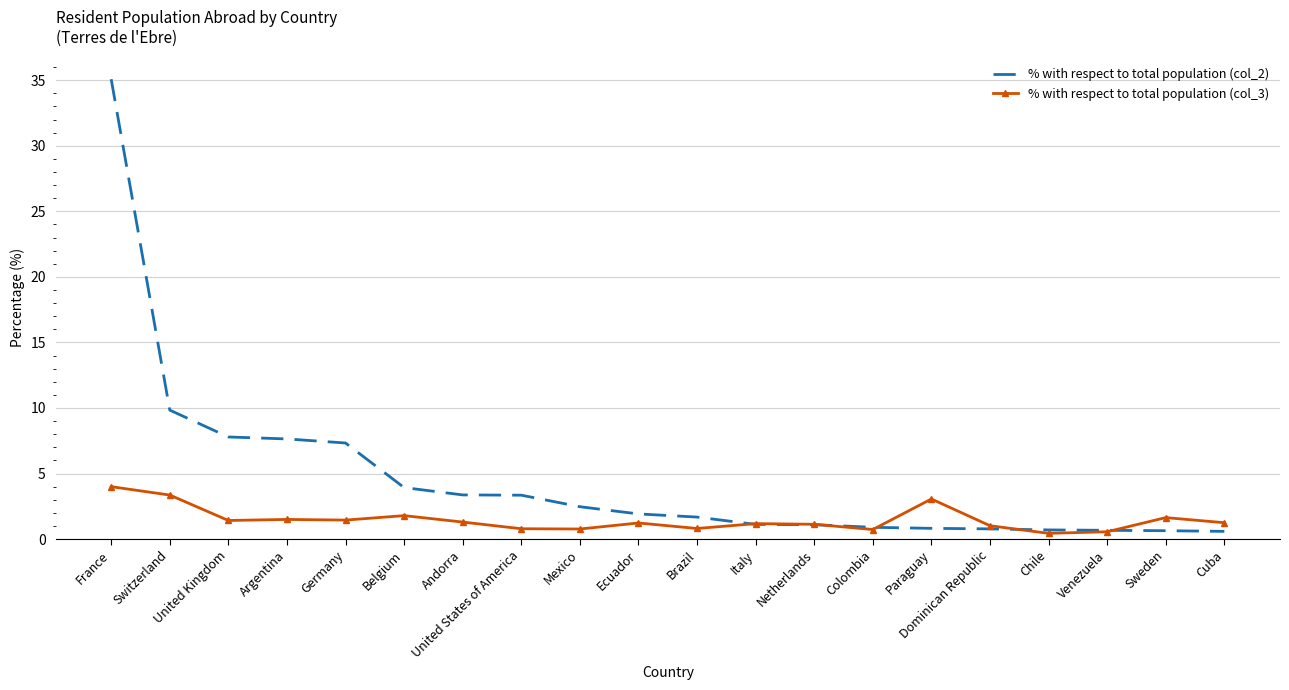

What is the average value of the % with respect to total population (col_2) series?

4.6